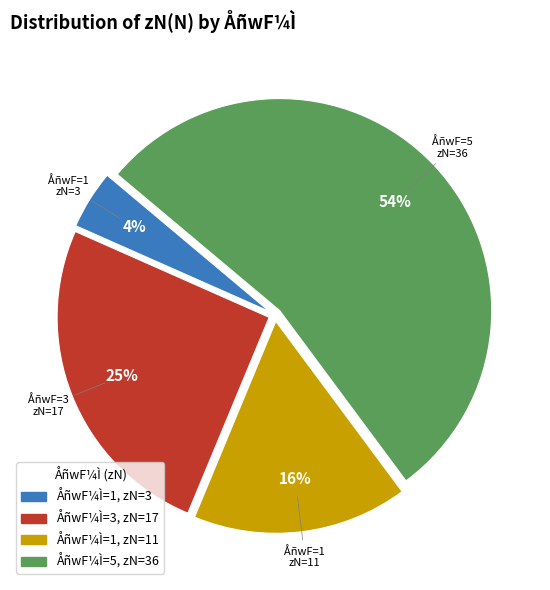

To the nearest percent, what is the average slice percentage?

25%